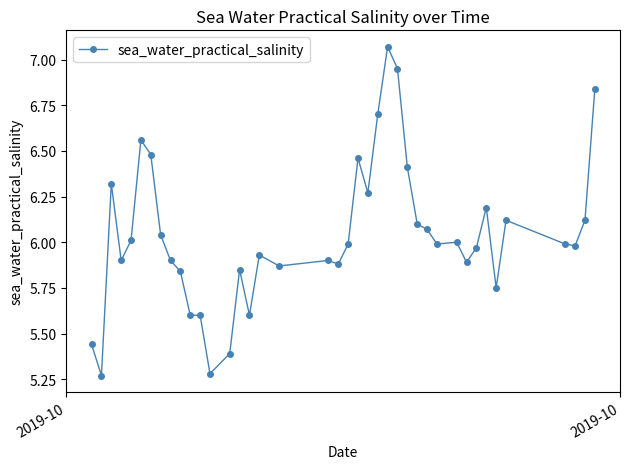

What is the difference between the second highest and minimum values?

1.7